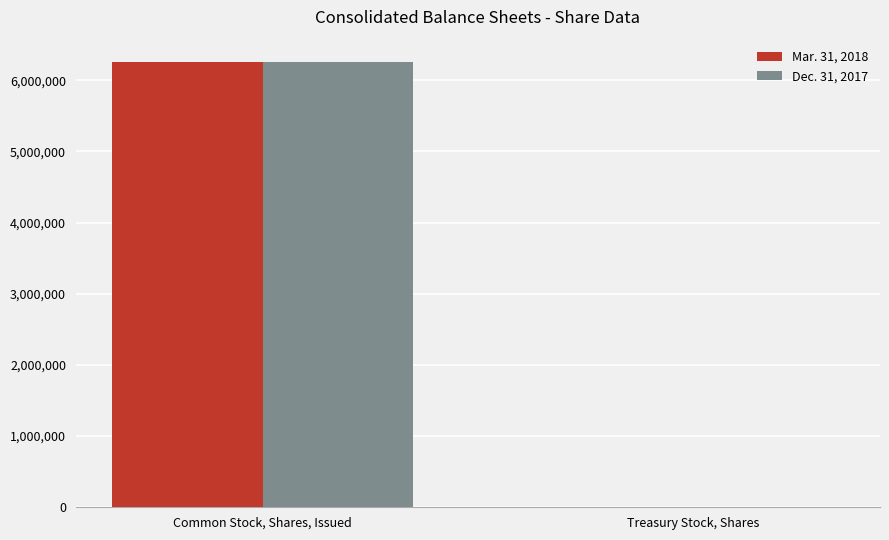

The Mar. 31, 2018 series shows 6257563 at Common Stock, Shares, Issued. True or false?

True